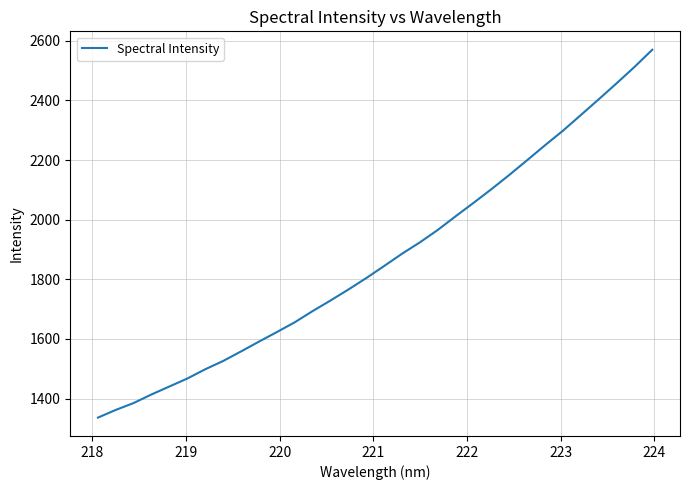

What is the minimum value shown in the chart?

1336.2